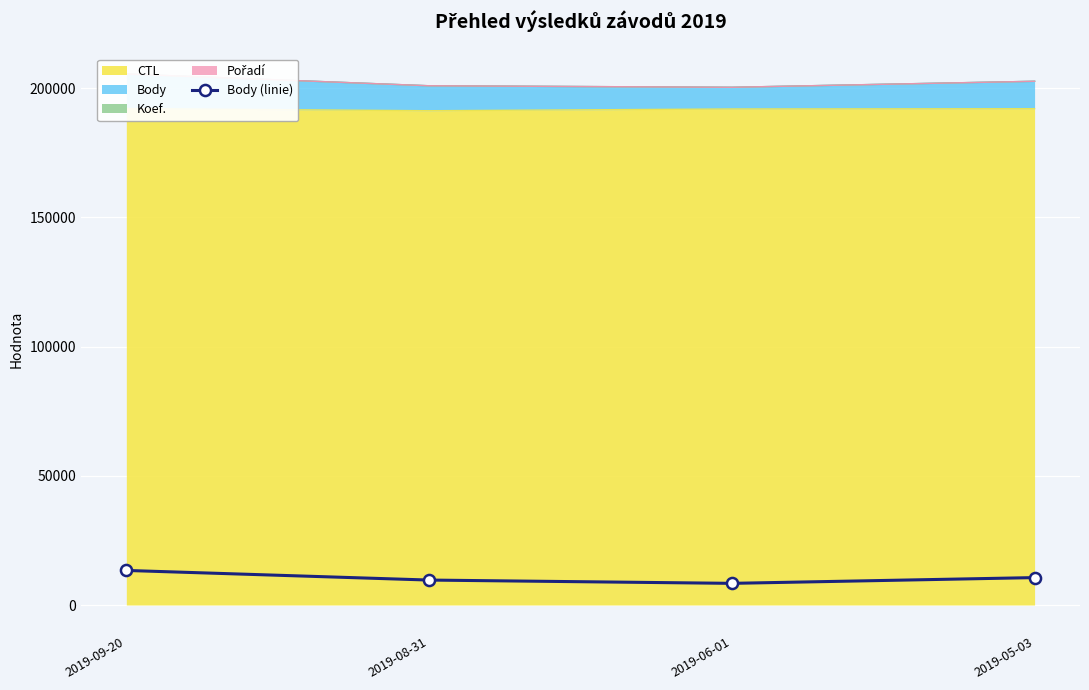

True or false: there are more than 2 points higher than both neighbors.

False